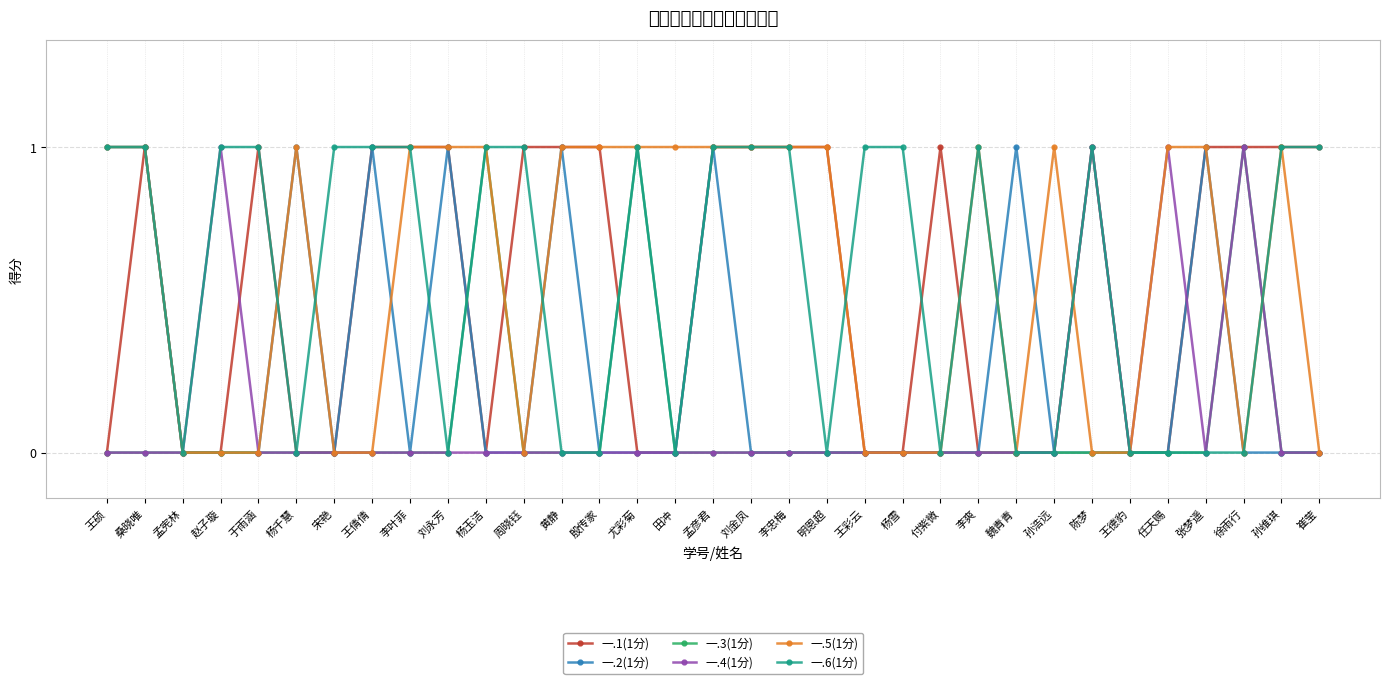

Which series has the largest total across all categories?

一.5(1分)